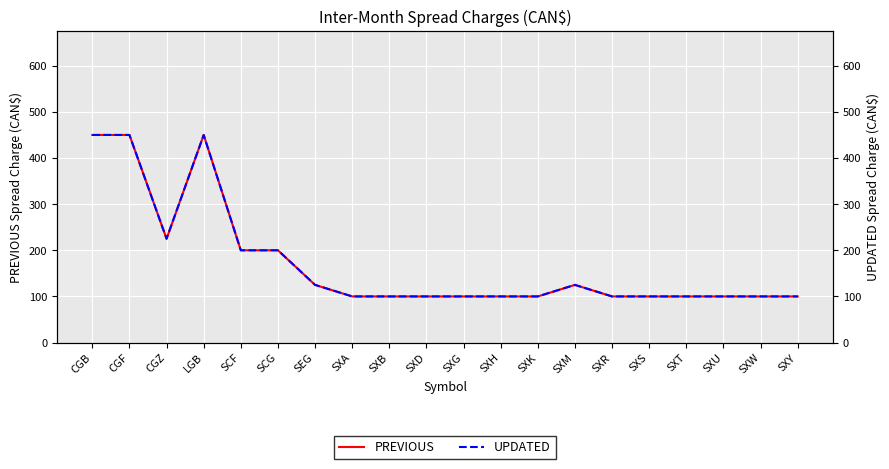

Which series has the largest total across all categories?

PREVIOUS